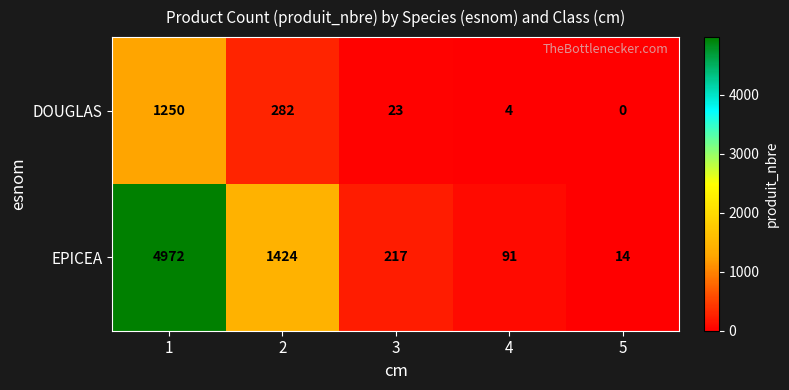

List the series in order of their overall mean, highest first.

EPICEA, DOUGLAS